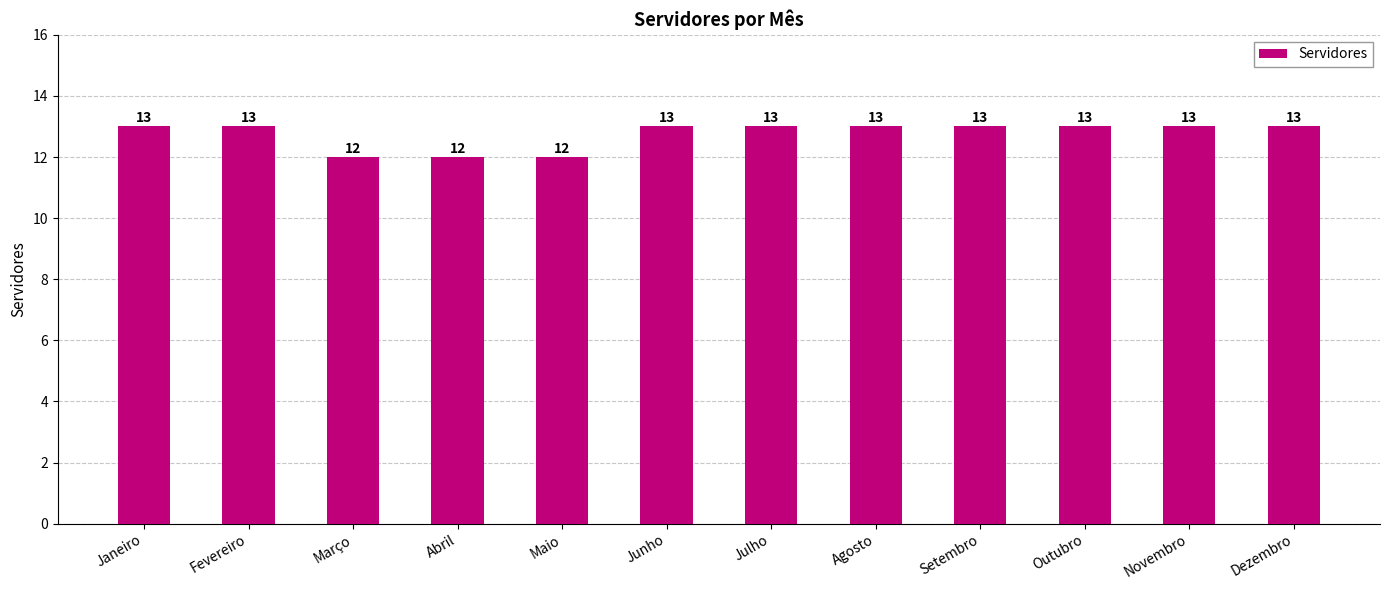

What is the minimum value shown in the chart?

12